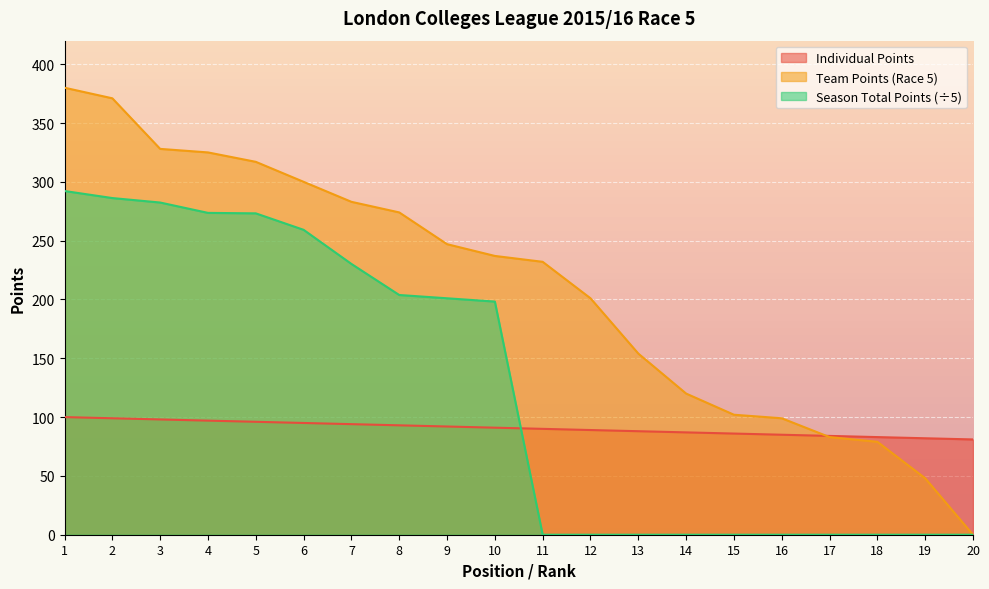

Reading left to right, transcribe all the data shown in this chart.

Individual Points: 100.0	99.0	98.0	97.0	96.0	95.0	94.0	93.0	92.0	91.0	90.0	89.0	88.0	87.0	86.0	85.0	84.0	83.0	82.0	81.0
Team Points (Race 5): 380.0	371.0	328.0	325.0	317.0	300.0	283.0	274.0	247.0	237.0	232.0	201.0	154.0	120.0	102.0	99.0	83.0	79.0	48.0	0.0
Season Total Points: 292.2	286.2	282.4	273.6	273.2	259.2	230.2	203.8	201.0	198.2	0.0	0.0	0.0	0.0	0.0	0.0	0.0	0.0	0.0	0.0